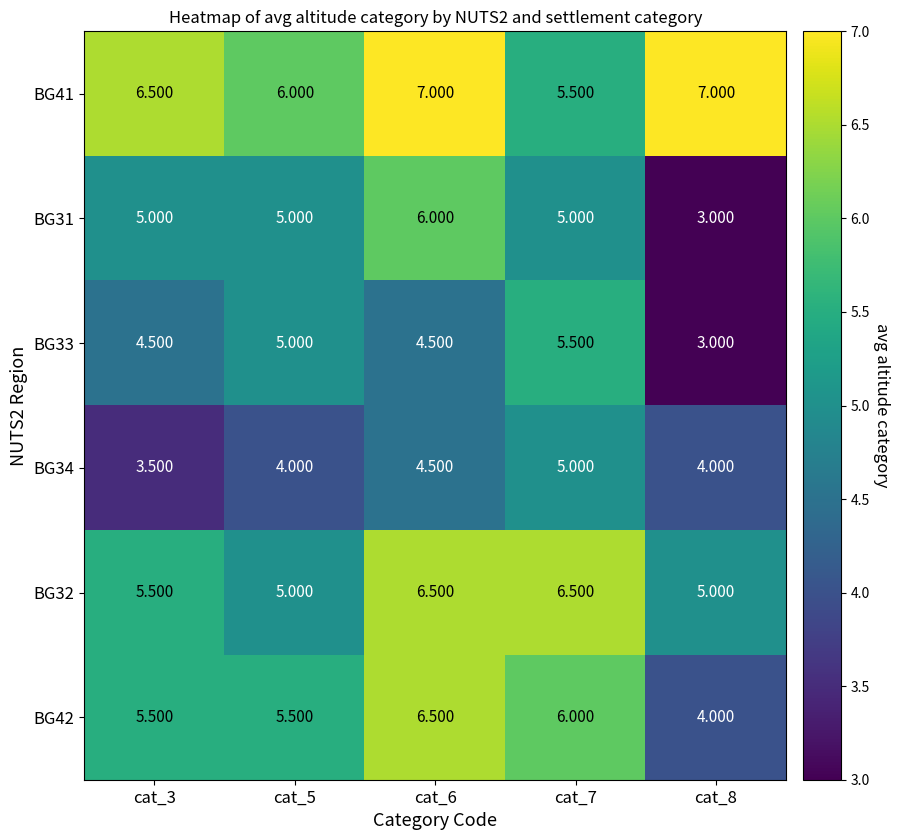

Count the number of data series in this chart.

6